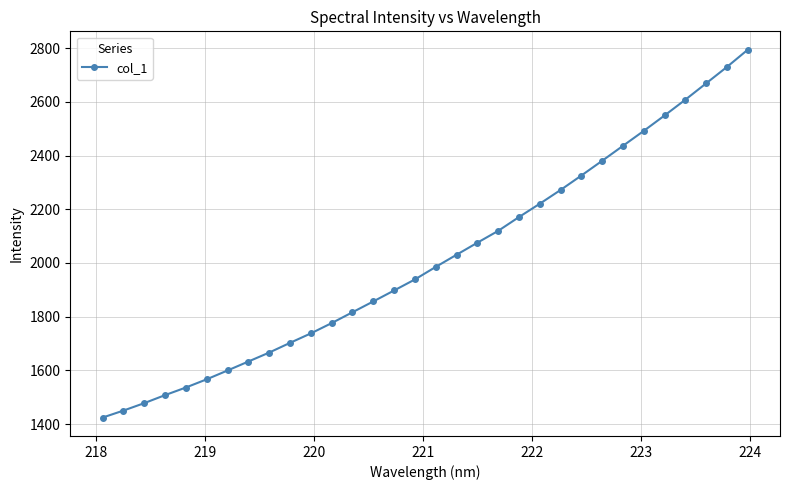

What is the smallest value displayed?

1424.2